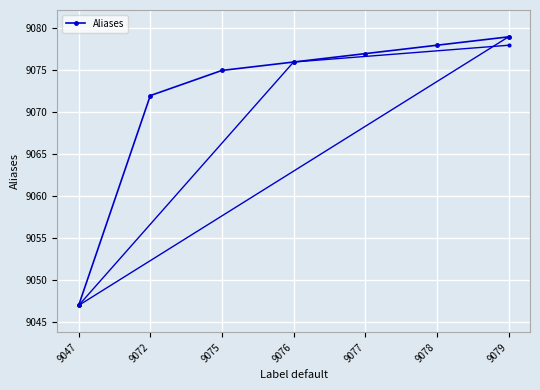

What is the smallest value displayed?

9047